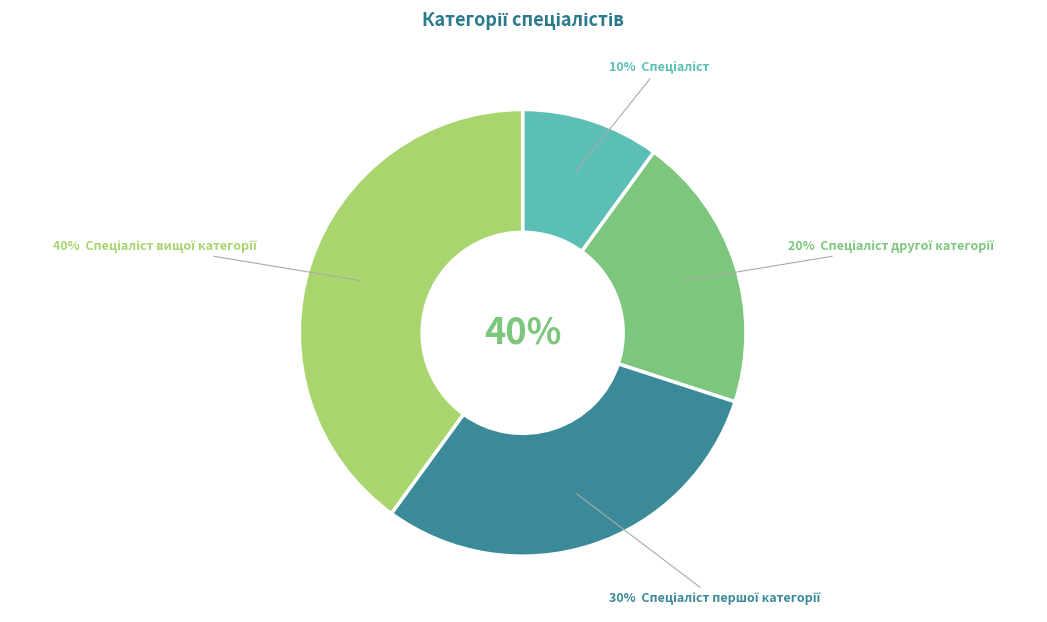

Between Спеціаліст and Спеціаліст другої категорії, which is larger?

Спеціаліст другої категорії